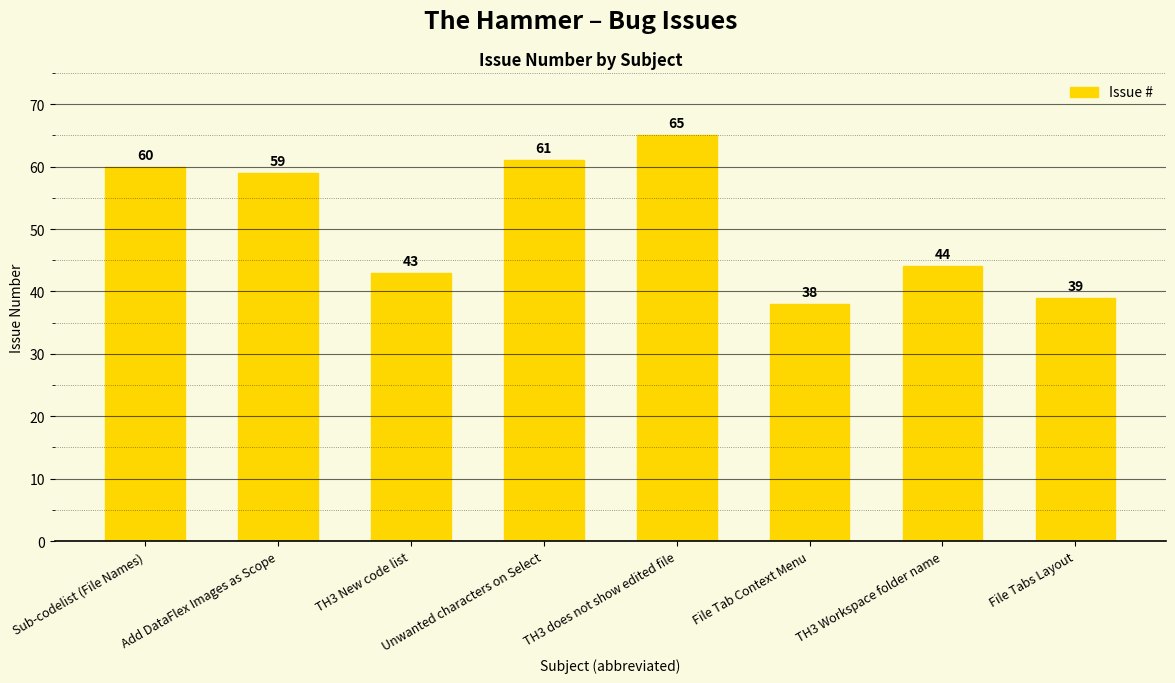

What is the maximum value shown in the chart?

65